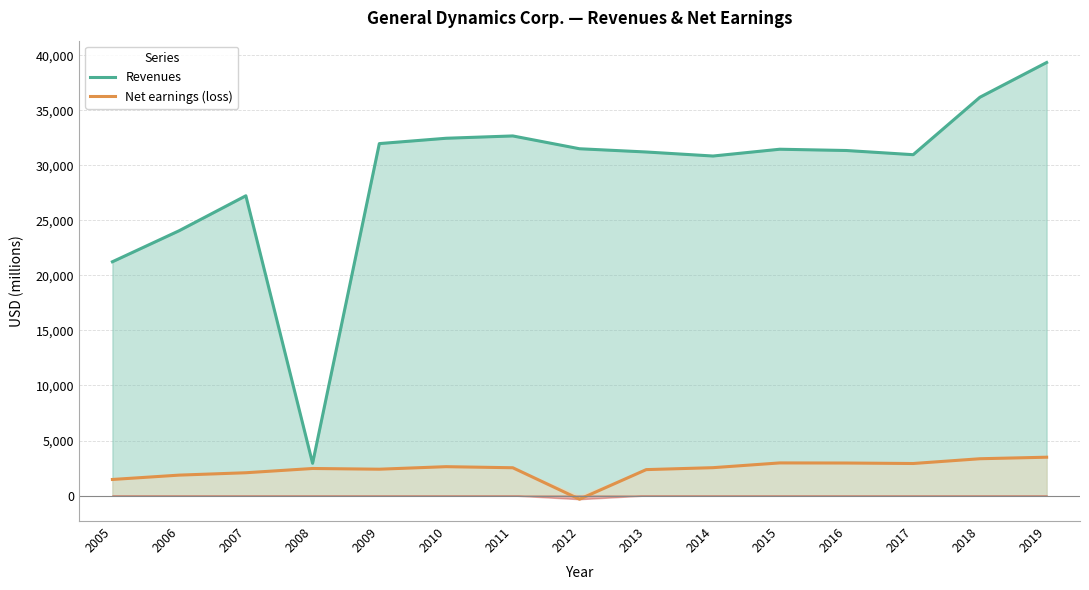

Which category has the highest value across all series?

2019